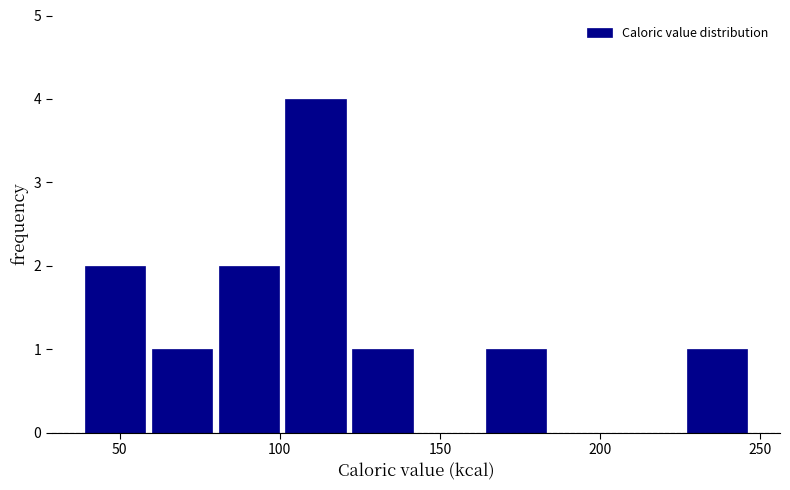

Over which range of the x-axis is the bar tallest?

100 to 120